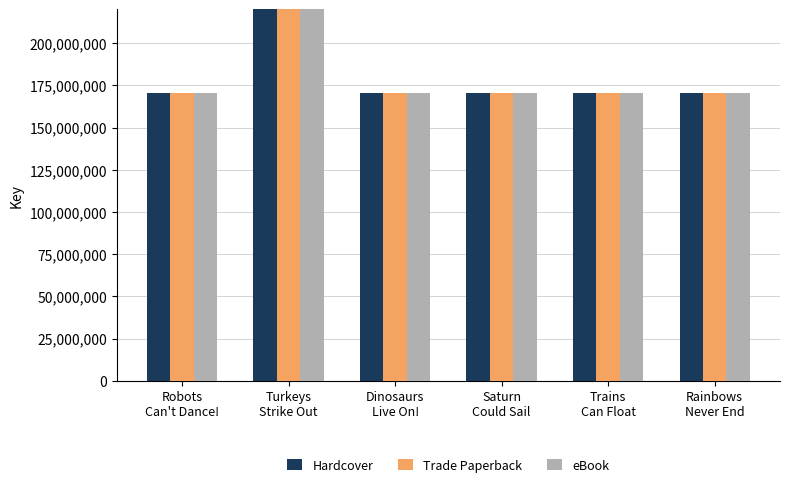

Read the Trade Paperback value at Saturn
Could Sail.

170557262